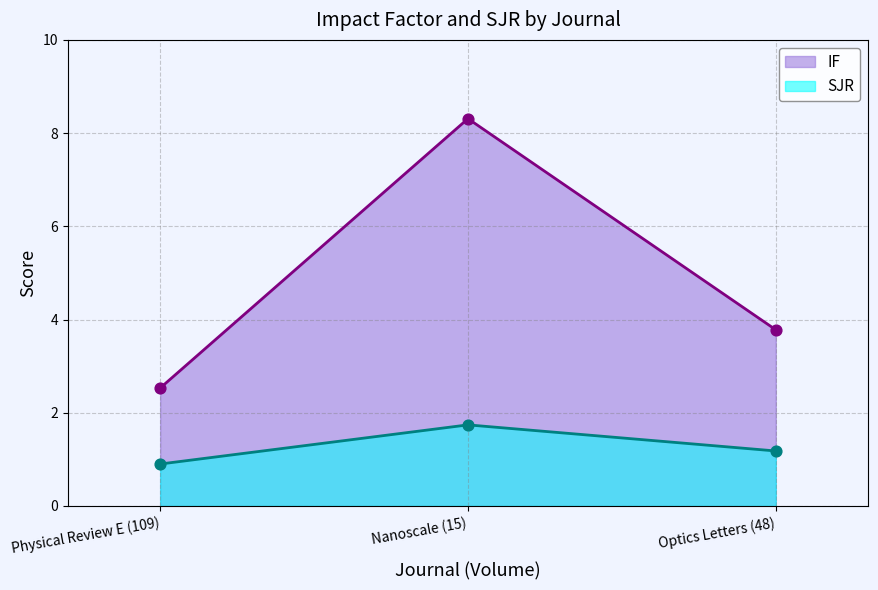

What is the total value across all series at Optics Letters (48)?

5.0